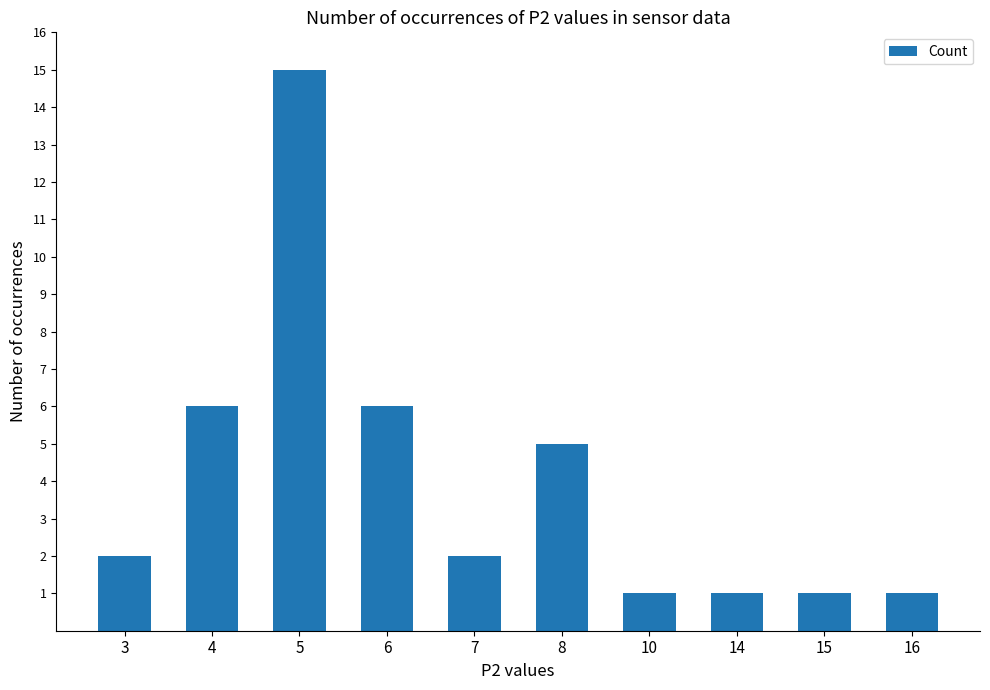

What value does the data have at 8?

5